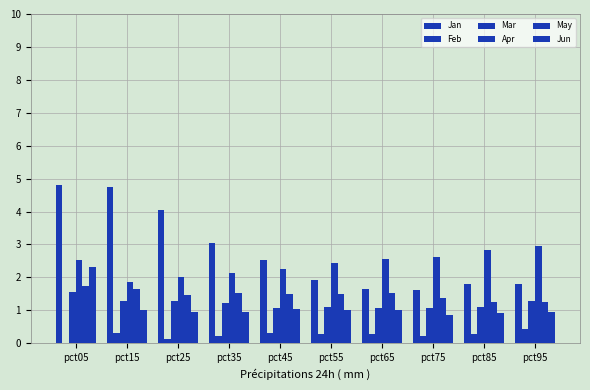

Which series changed the most between pct55 and pct85?

Apr